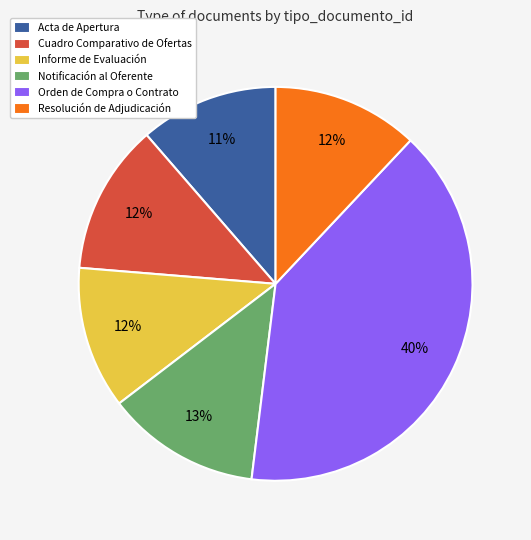

To the nearest percent, what percentage of the pie is Informe de Evaluación?

12%